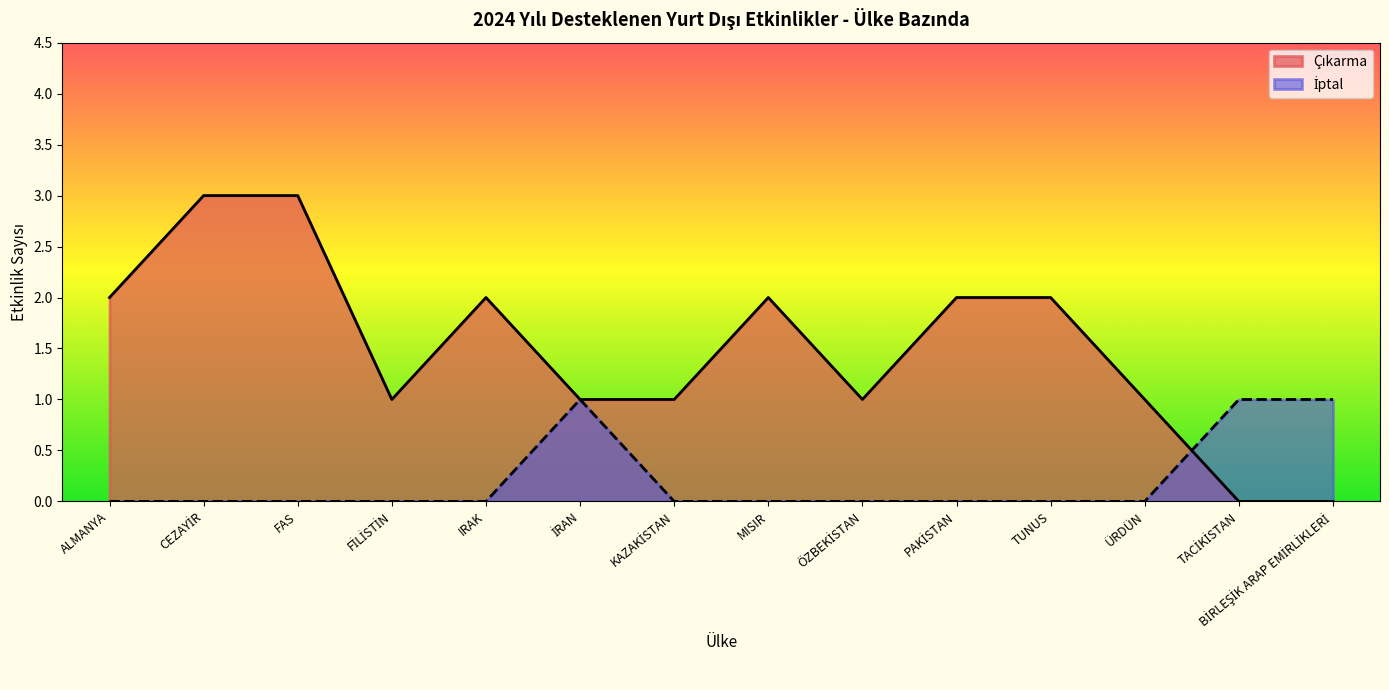

List the series in order of their peak value, highest first.

Çıkarma, İptal